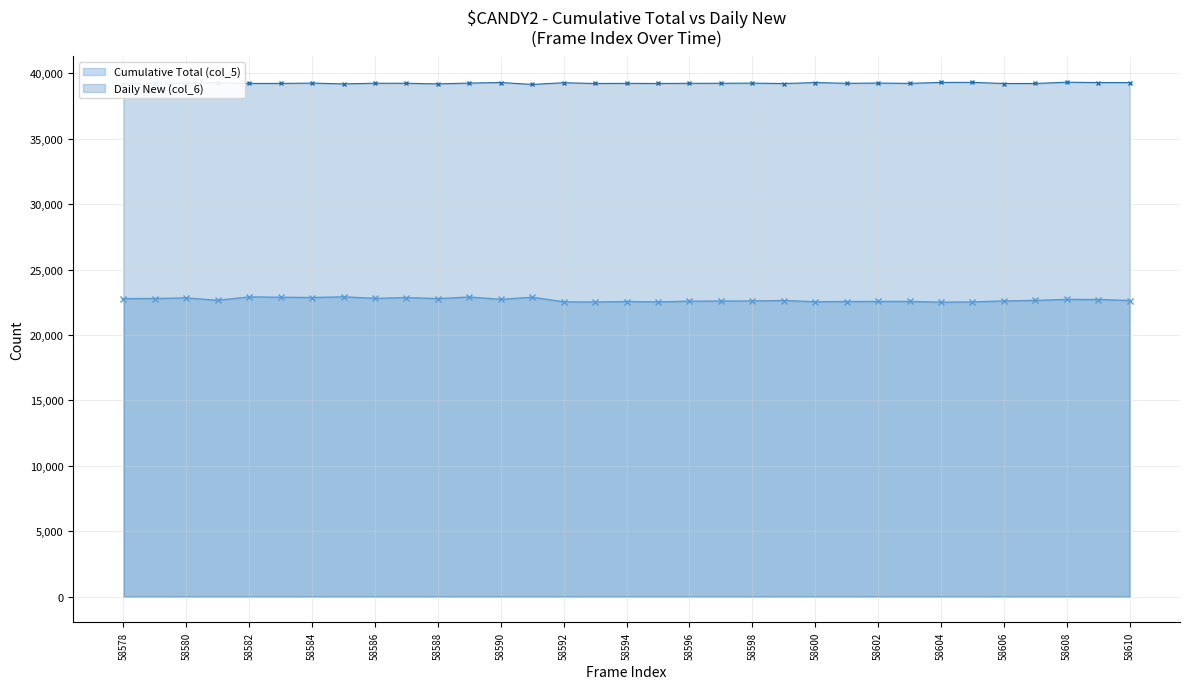

How many lines are shown in the chart?

2